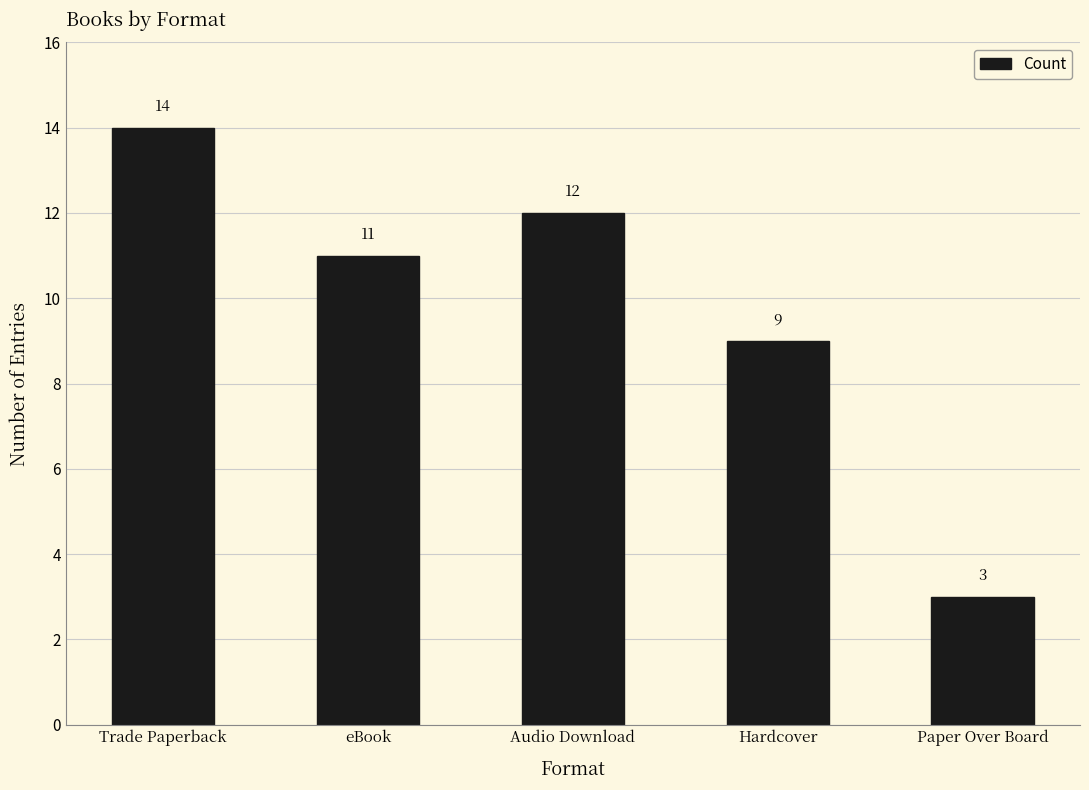

True or false: the data shows 18 at Audio Download.

False